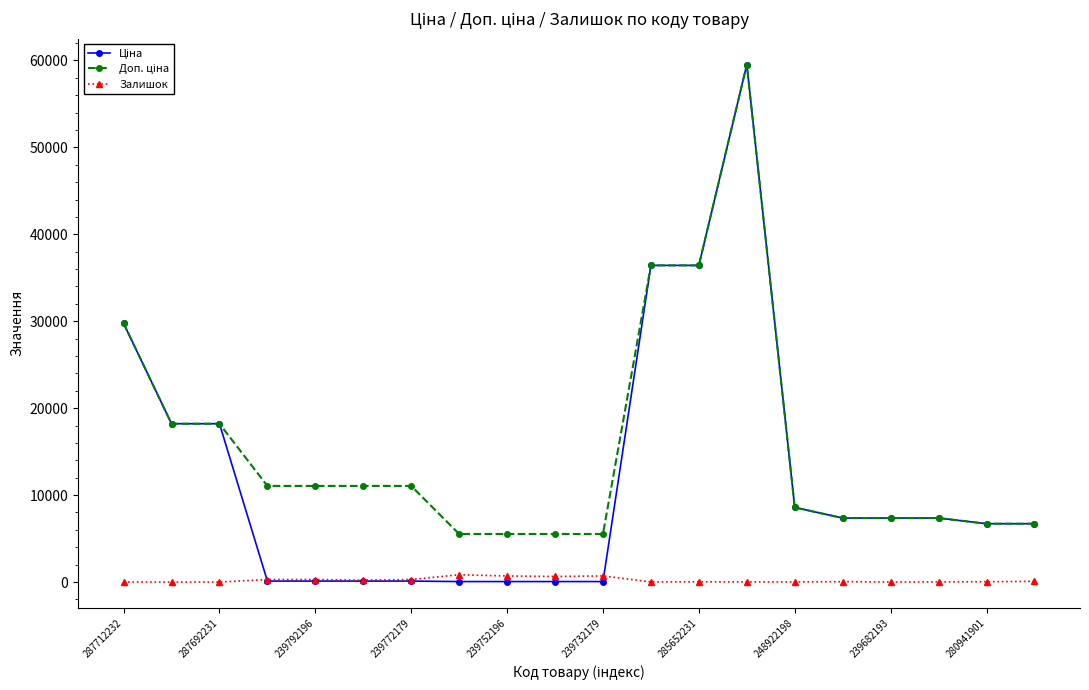

At how many categories does at least one series exceed 28075?

4